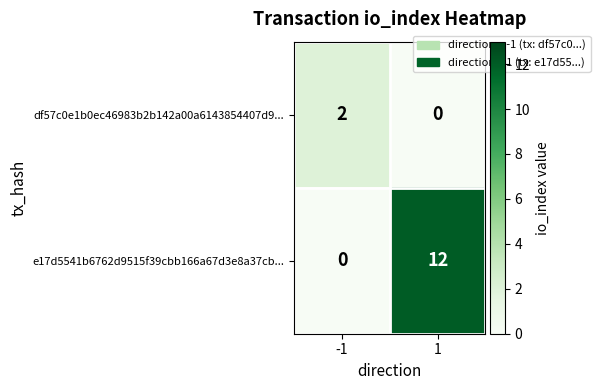

Count the number of categories in the chart.

2